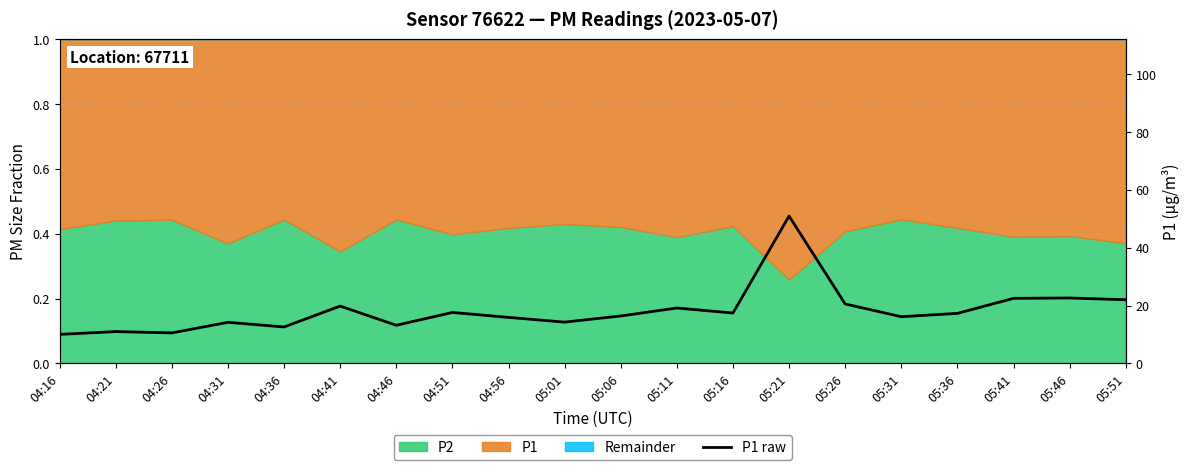

What is the minimum value shown in the chart?

10.0